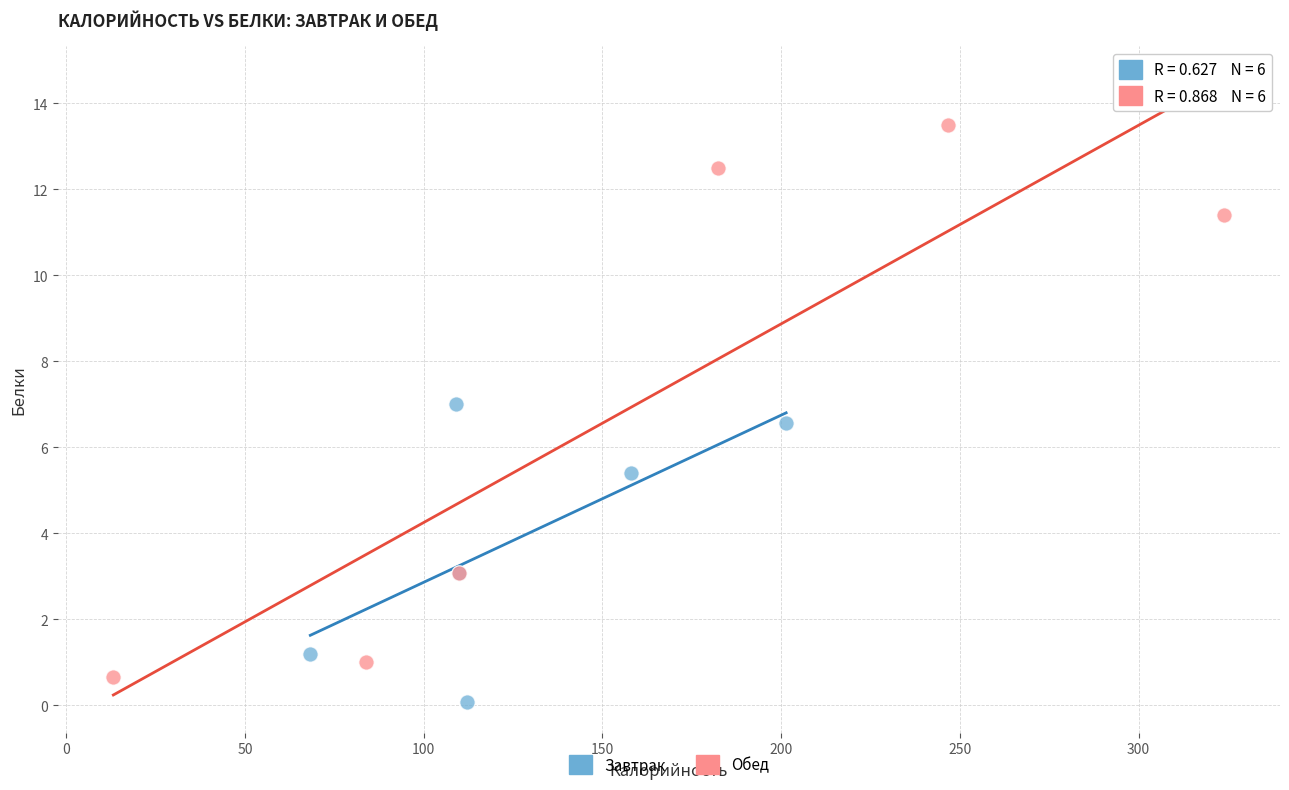

What are all the series names shown in the legend?

Завтрак, Обед